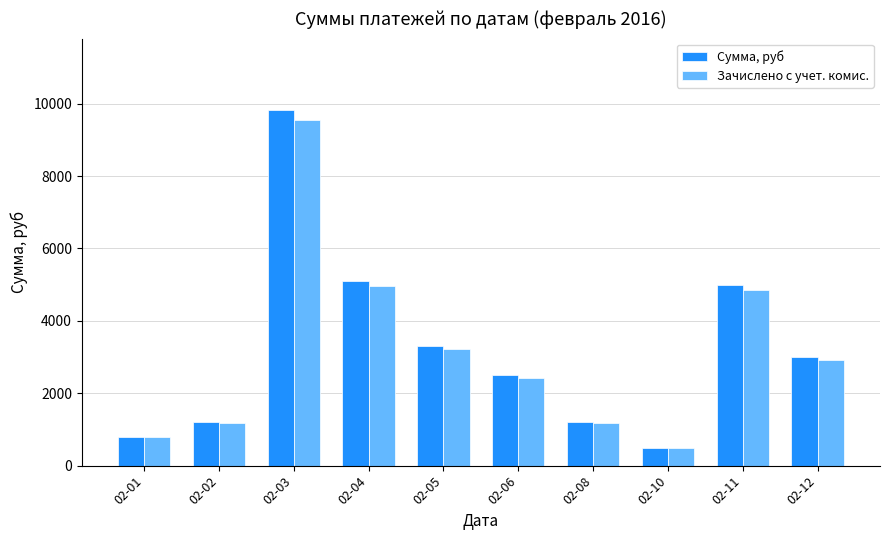

At which label does Сумма, руб first exceed 3000?

02-03